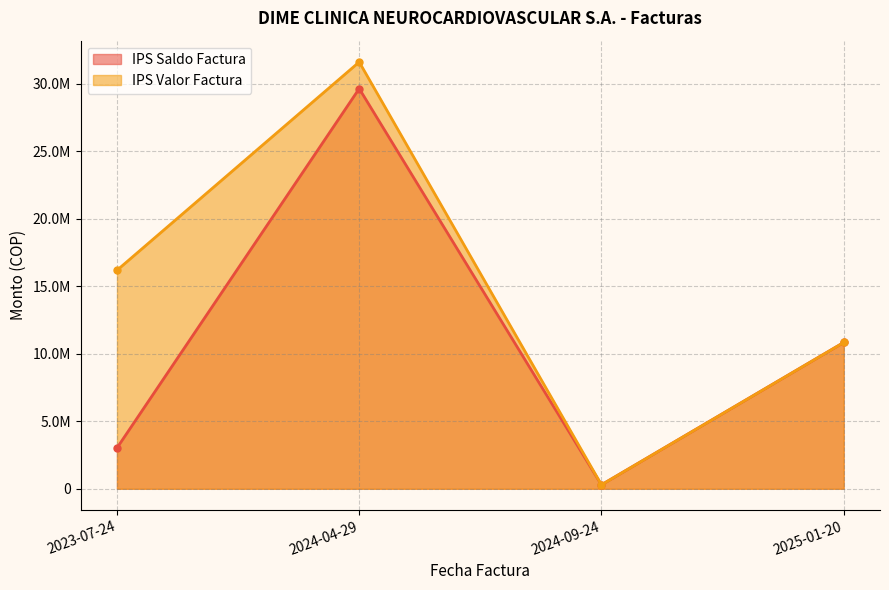

True or false: IPS Valor Factura has more than 2 points higher than both neighbors.

False